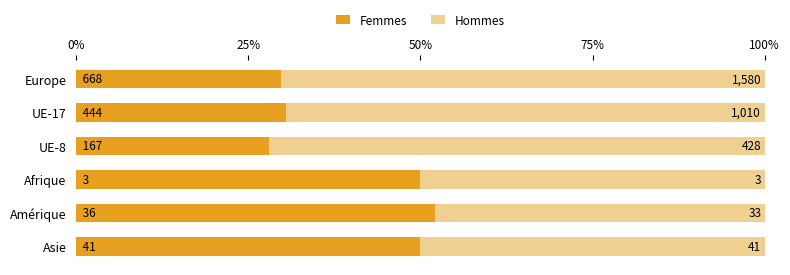

What are all the series names shown in the legend?

Femmes, Hommes